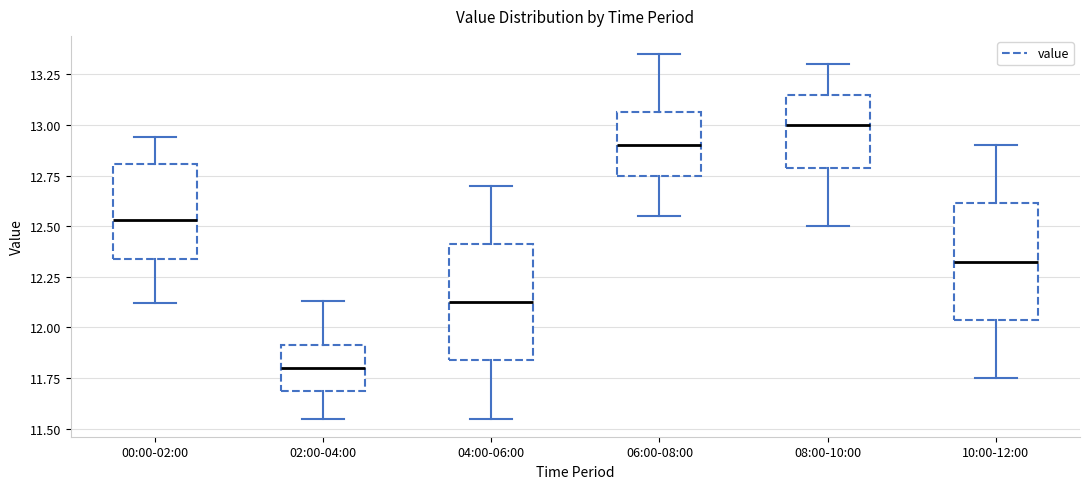

Where is the upper edge of the box for 10:00-12:00 on the y-axis? The values are not printed on the chart, so give them approximately, as read against the axis.

12.60